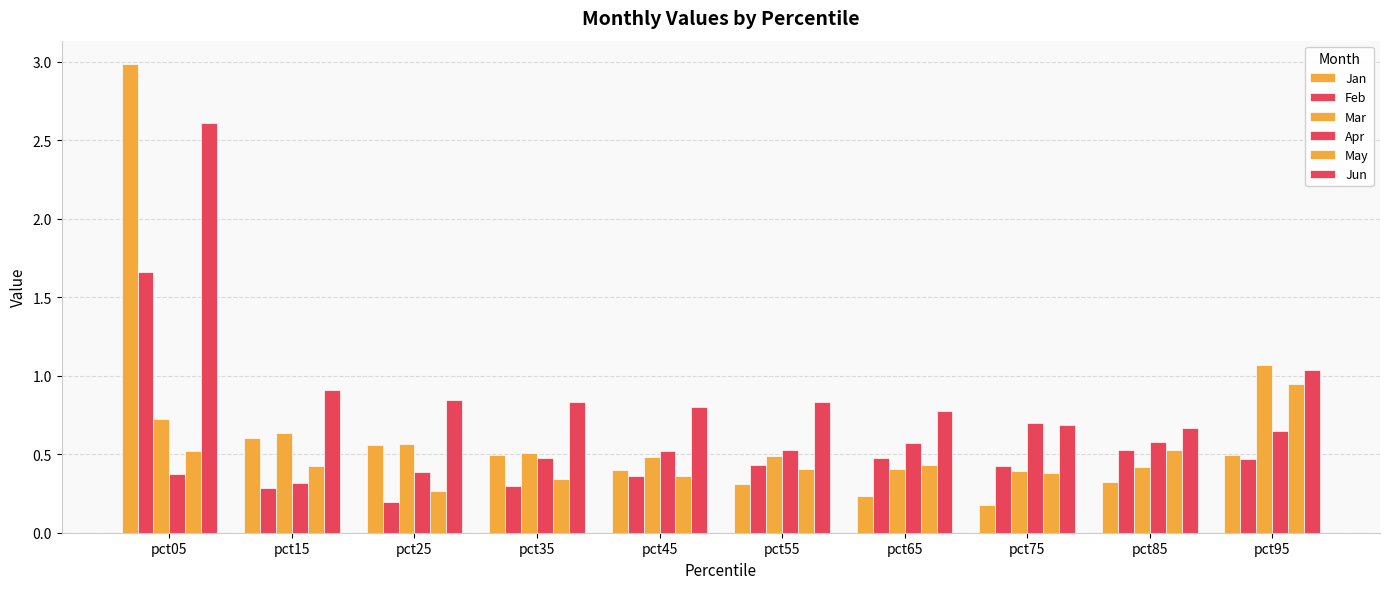

Are the bars horizontal?

No